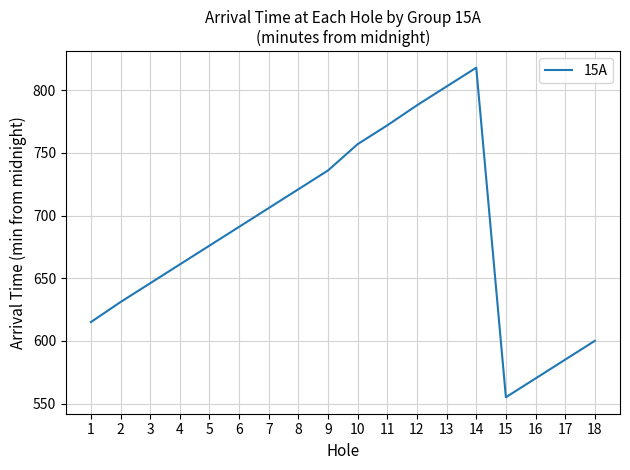

List the labels in order of value, smallest first.

15, 16, 17, 18, 1, 2, 3, 4, 5, 6, 7, 8, 9, 10, 11, 12, 13, 14